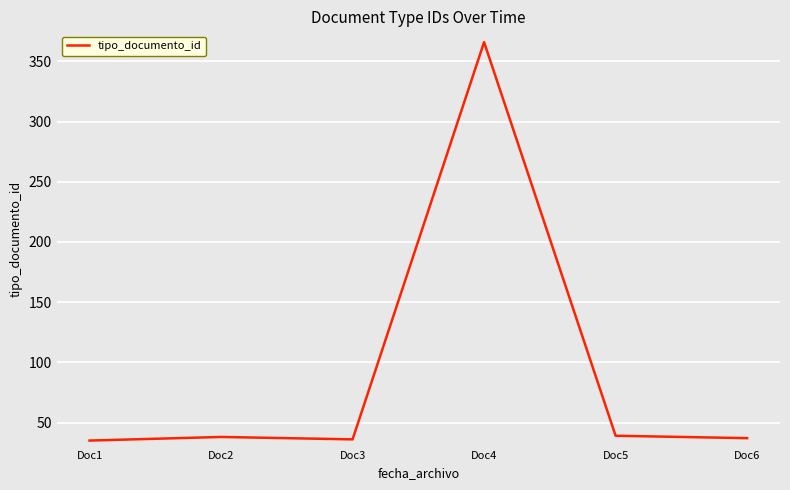

True or false: the data shows 38 at Doc2.

True